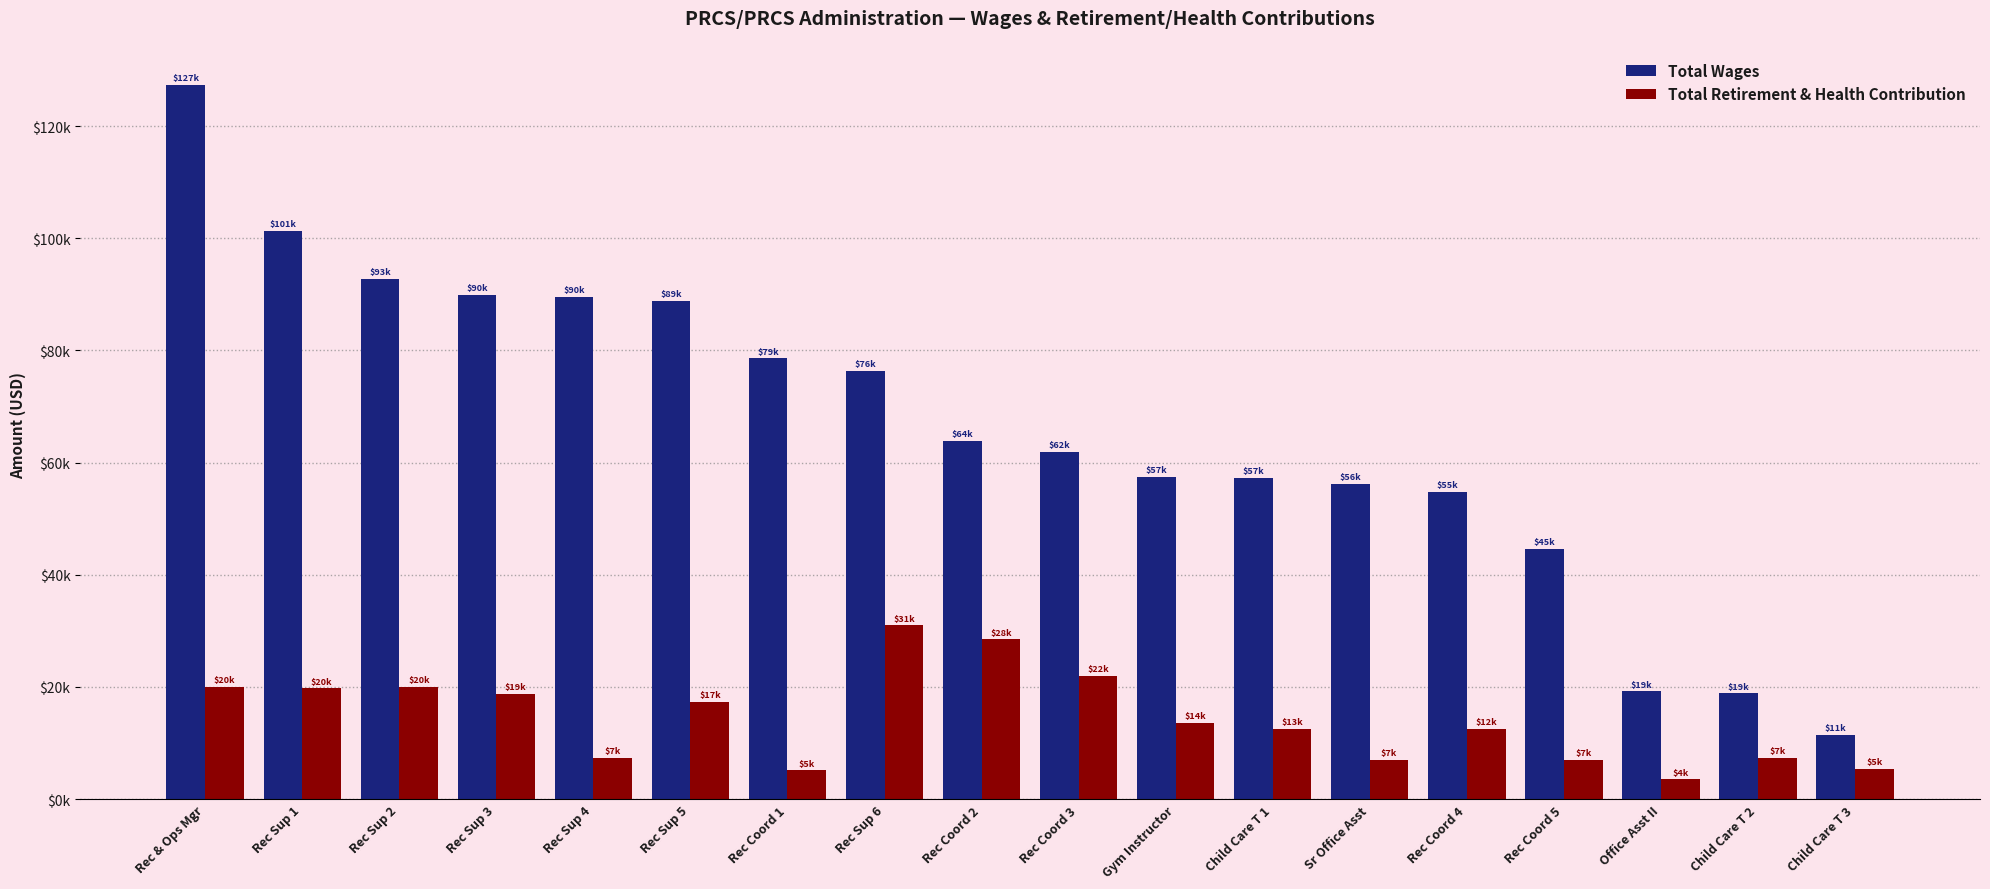

What is the value of the Total Retirement & Health Contribution bar at the 8th from the left?

30964